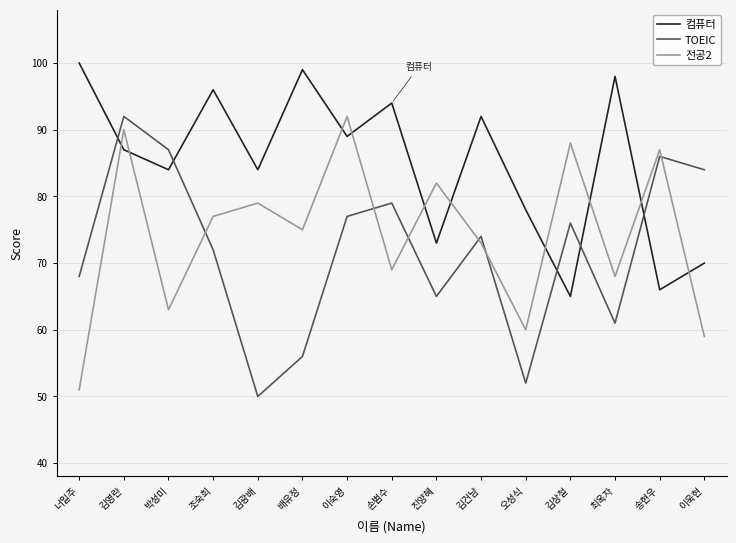

Where do 전공2 and 컴퓨터 first cross each other?

너일주 and 김영란